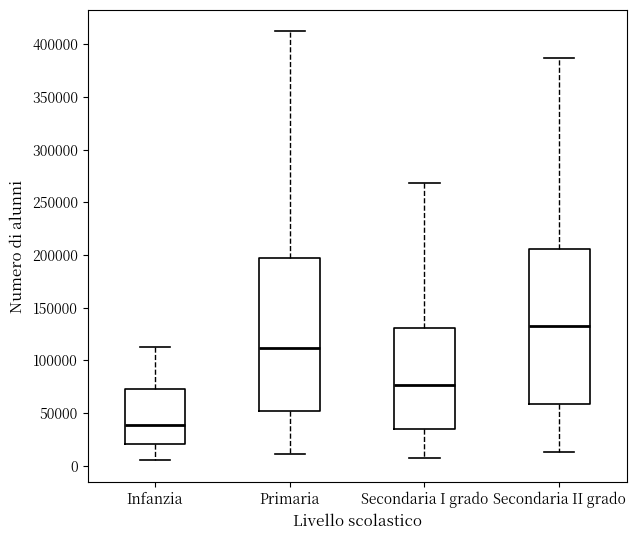

Reading left to right, transcribe this box plot: for each box, give where its median line is, the range the box spans, and where its two whiskers end, as read against the y-axis. The values are not printed on the chart, so give them approximately, as read against the axis.

Infanzia: median 40000, box 20000 to 75000, whiskers 5000 to 115000
Primaria: median 110000, box 50000 to 195000, whiskers 10000 to 410000
Secondaria I grado: median 75000, box 35000 to 130000, whiskers 5000 to 270000
Secondaria II grado: median 135000, box 60000 to 205000, whiskers 15000 to 385000